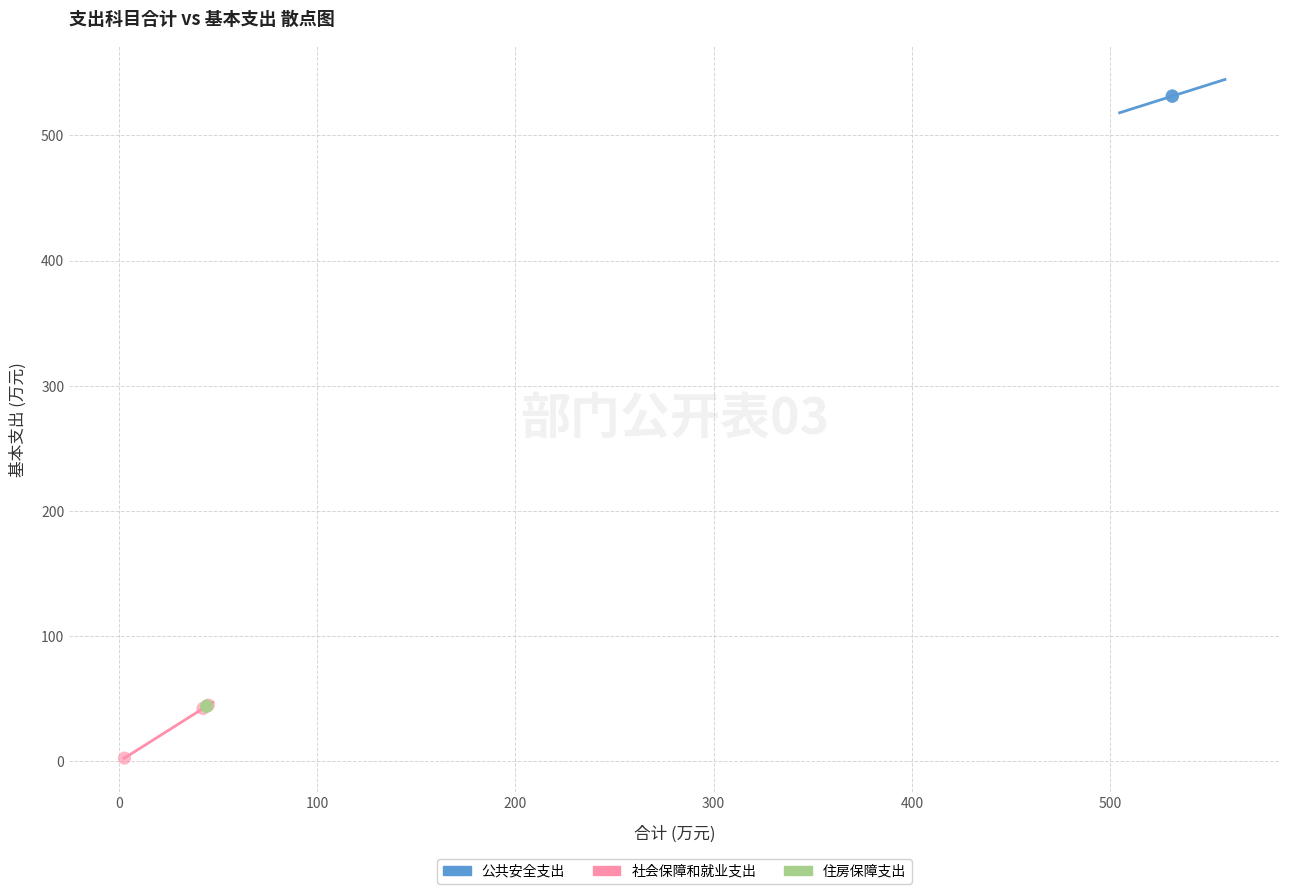

Which series contains the highest Y value?

公共安全支出